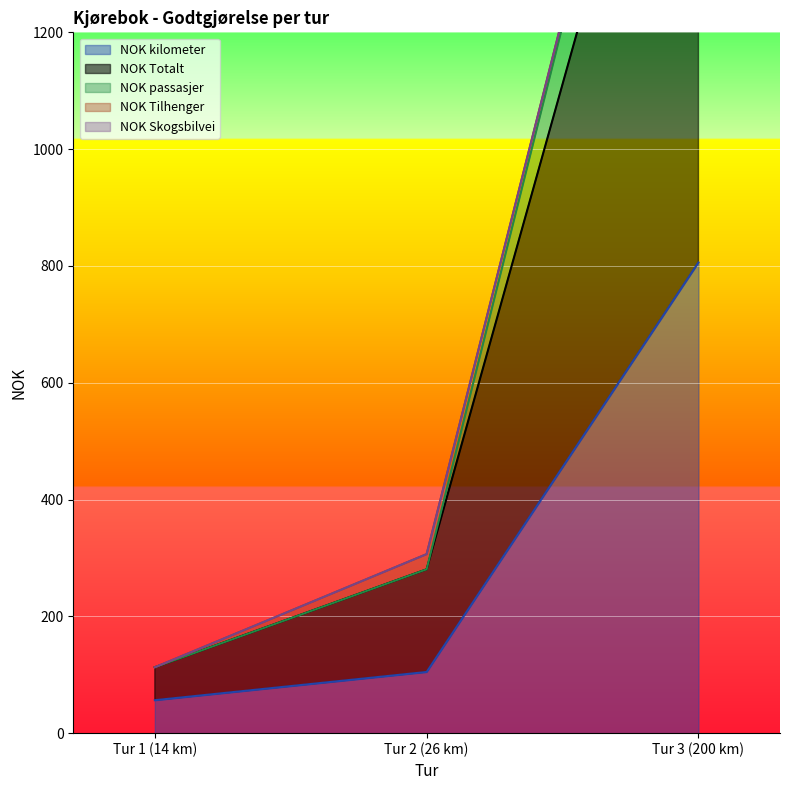

What is the smallest value displayed?

56.4